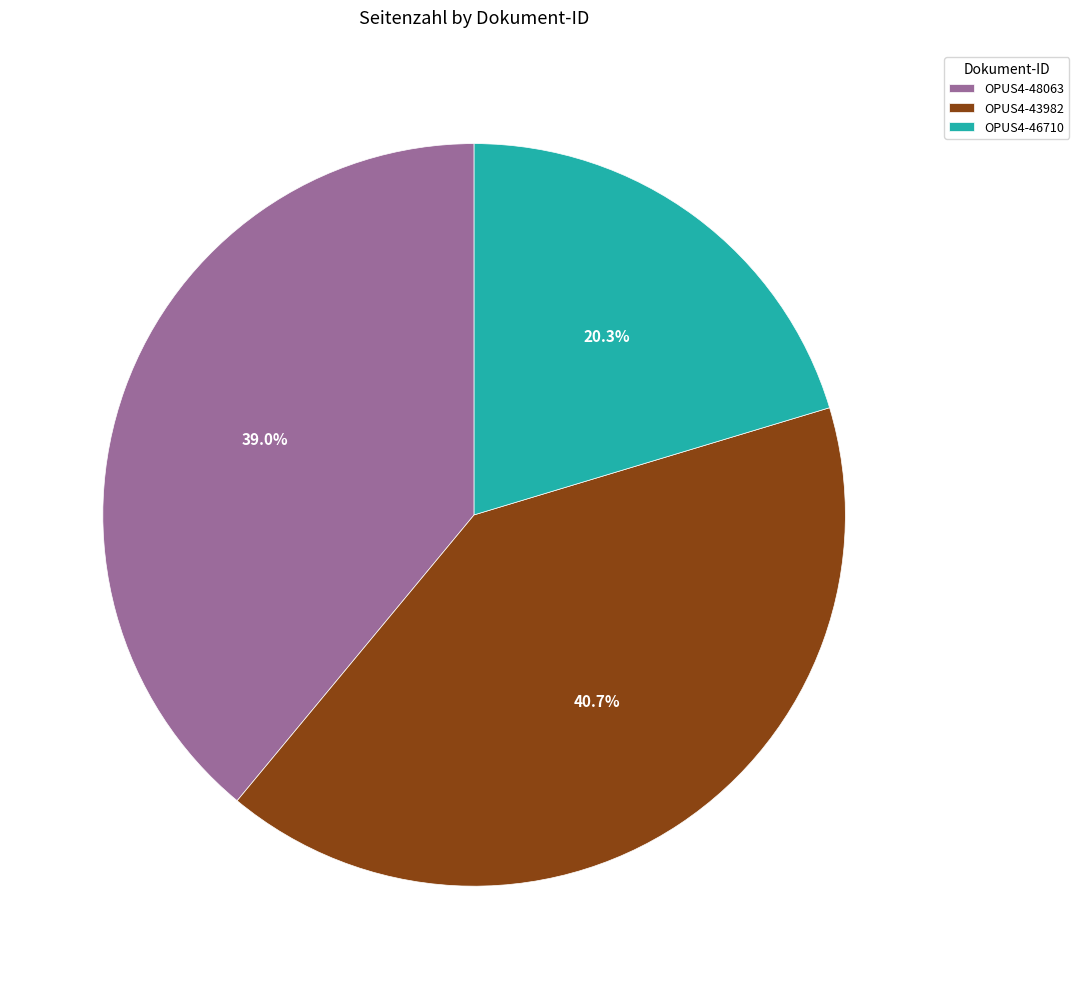

Is there a majority slice in this chart?

No